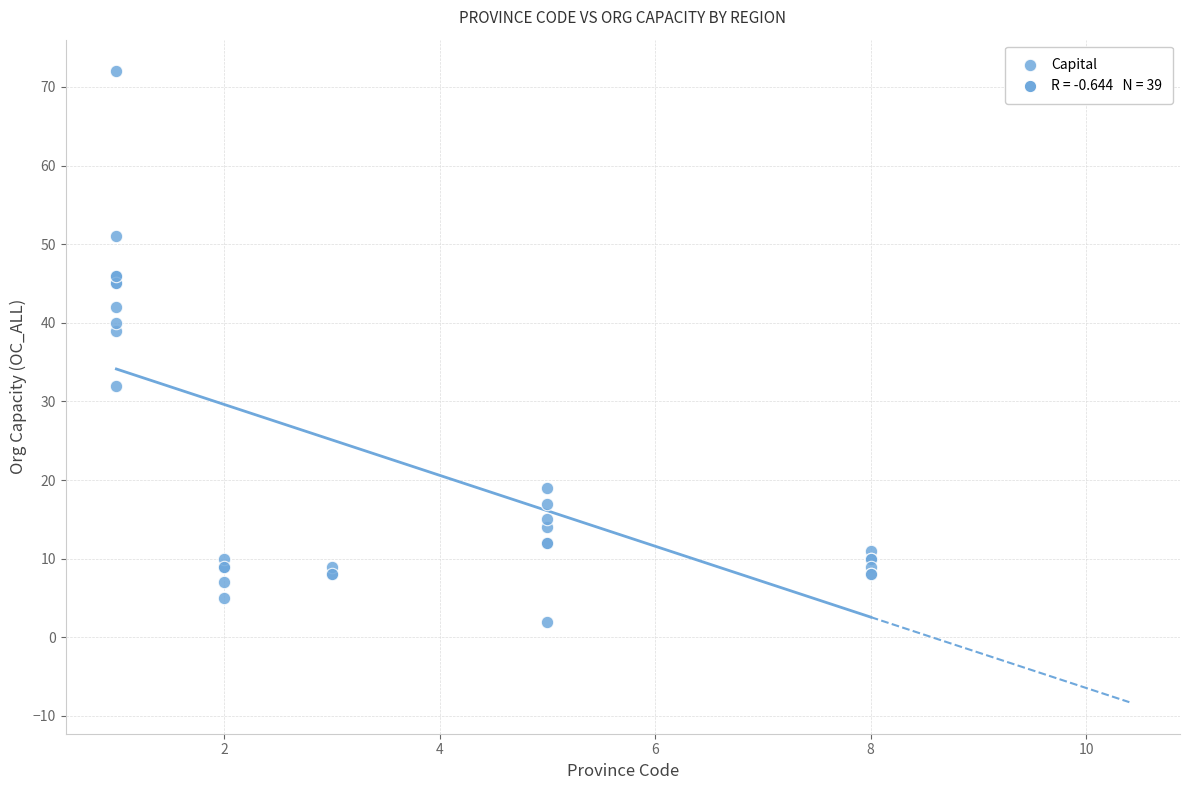

What Y value in the scatter plot is closest to 37?

39